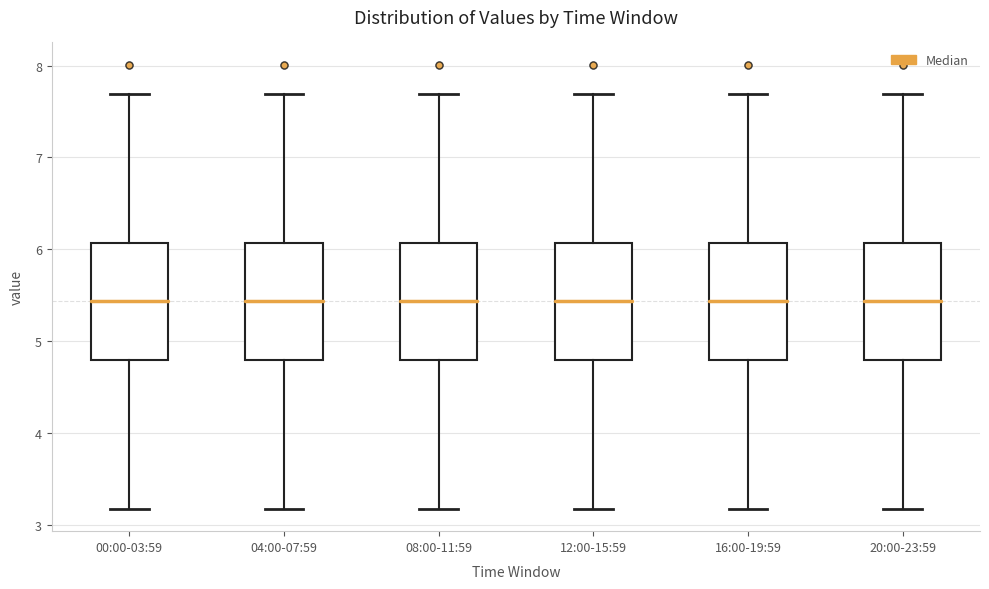

Reading left to right, read every box against the y-axis: the position of its median line, the range the box covers, and the ends of its whiskers. The values are not printed on the chart, so give them approximately, as read against the axis.

00:00-03:59: median 5.4, box 4.8 to 6.1, whiskers 3.2 to 7.7
04:00-07:59: median 5.4, box 4.8 to 6.1, whiskers 3.2 to 7.7
08:00-11:59: median 5.4, box 4.8 to 6.1, whiskers 3.2 to 7.7
12:00-15:59: median 5.4, box 4.8 to 6.1, whiskers 3.2 to 7.7
16:00-19:59: median 5.4, box 4.8 to 6.1, whiskers 3.2 to 7.7
20:00-23:59: median 5.4, box 4.8 to 6.1, whiskers 3.2 to 7.7